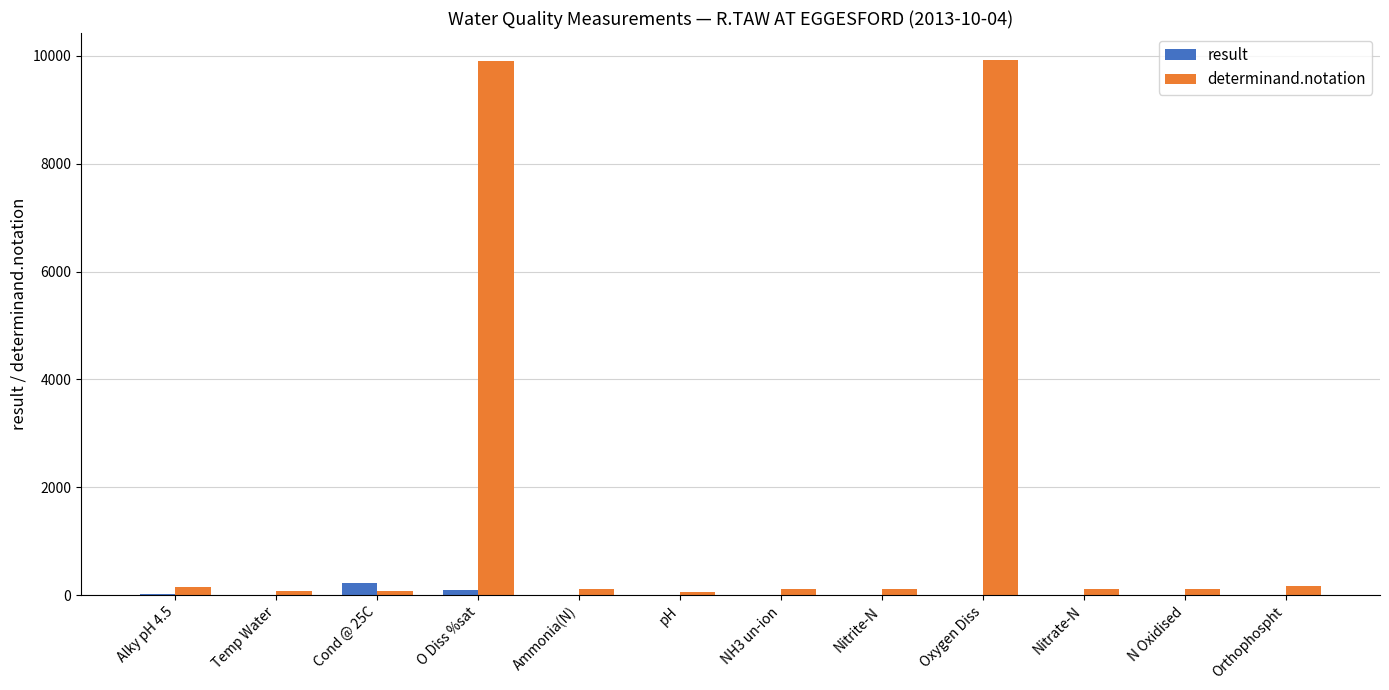

What is the total value across all series at N Oxidised?

120.6